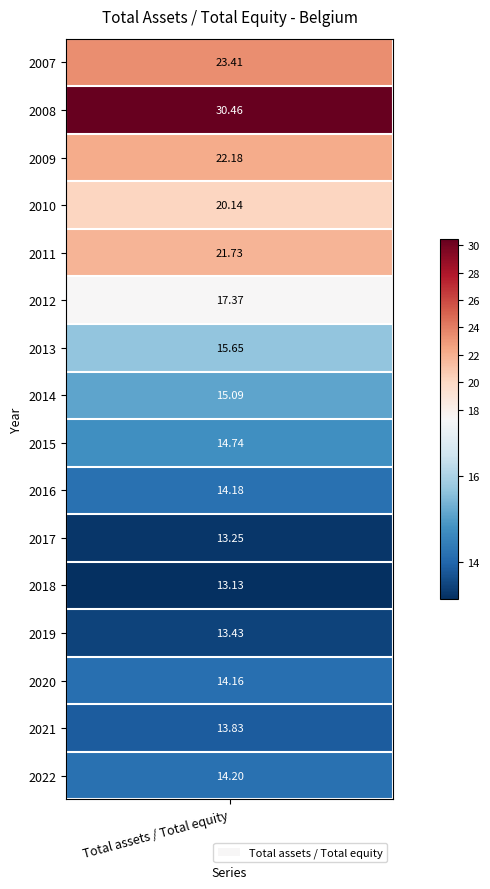

Reading left to right, what are all the values shown in this chart?

23.4	30.5	22.2	20.1	21.7	17.4	15.7	15.1	14.7	14.2	13.2	13.1	13.4	14.2	13.8	14.2